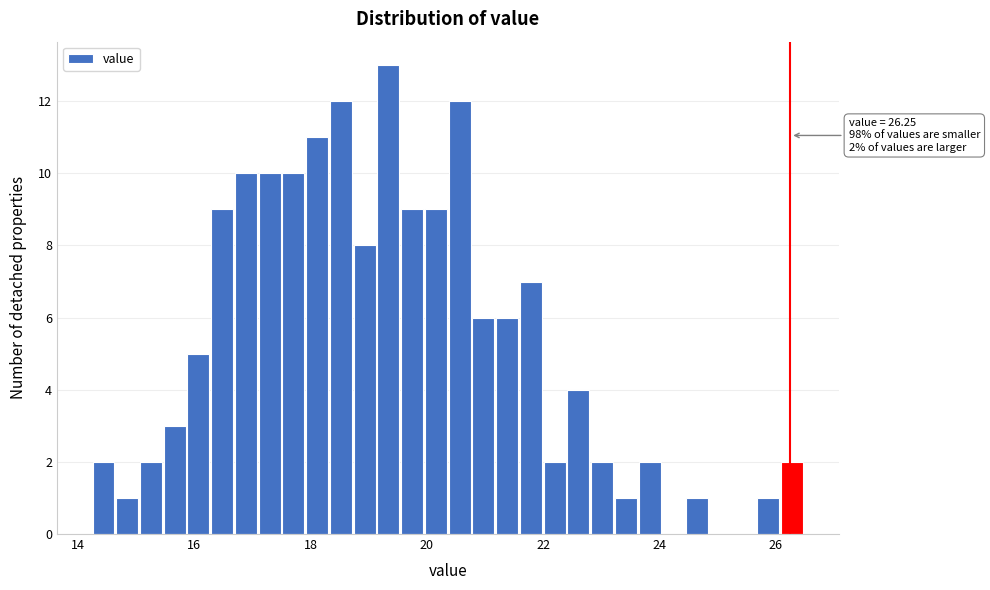

Read against the x-axis, roughly where is the centre of the tallest bar?

19.4